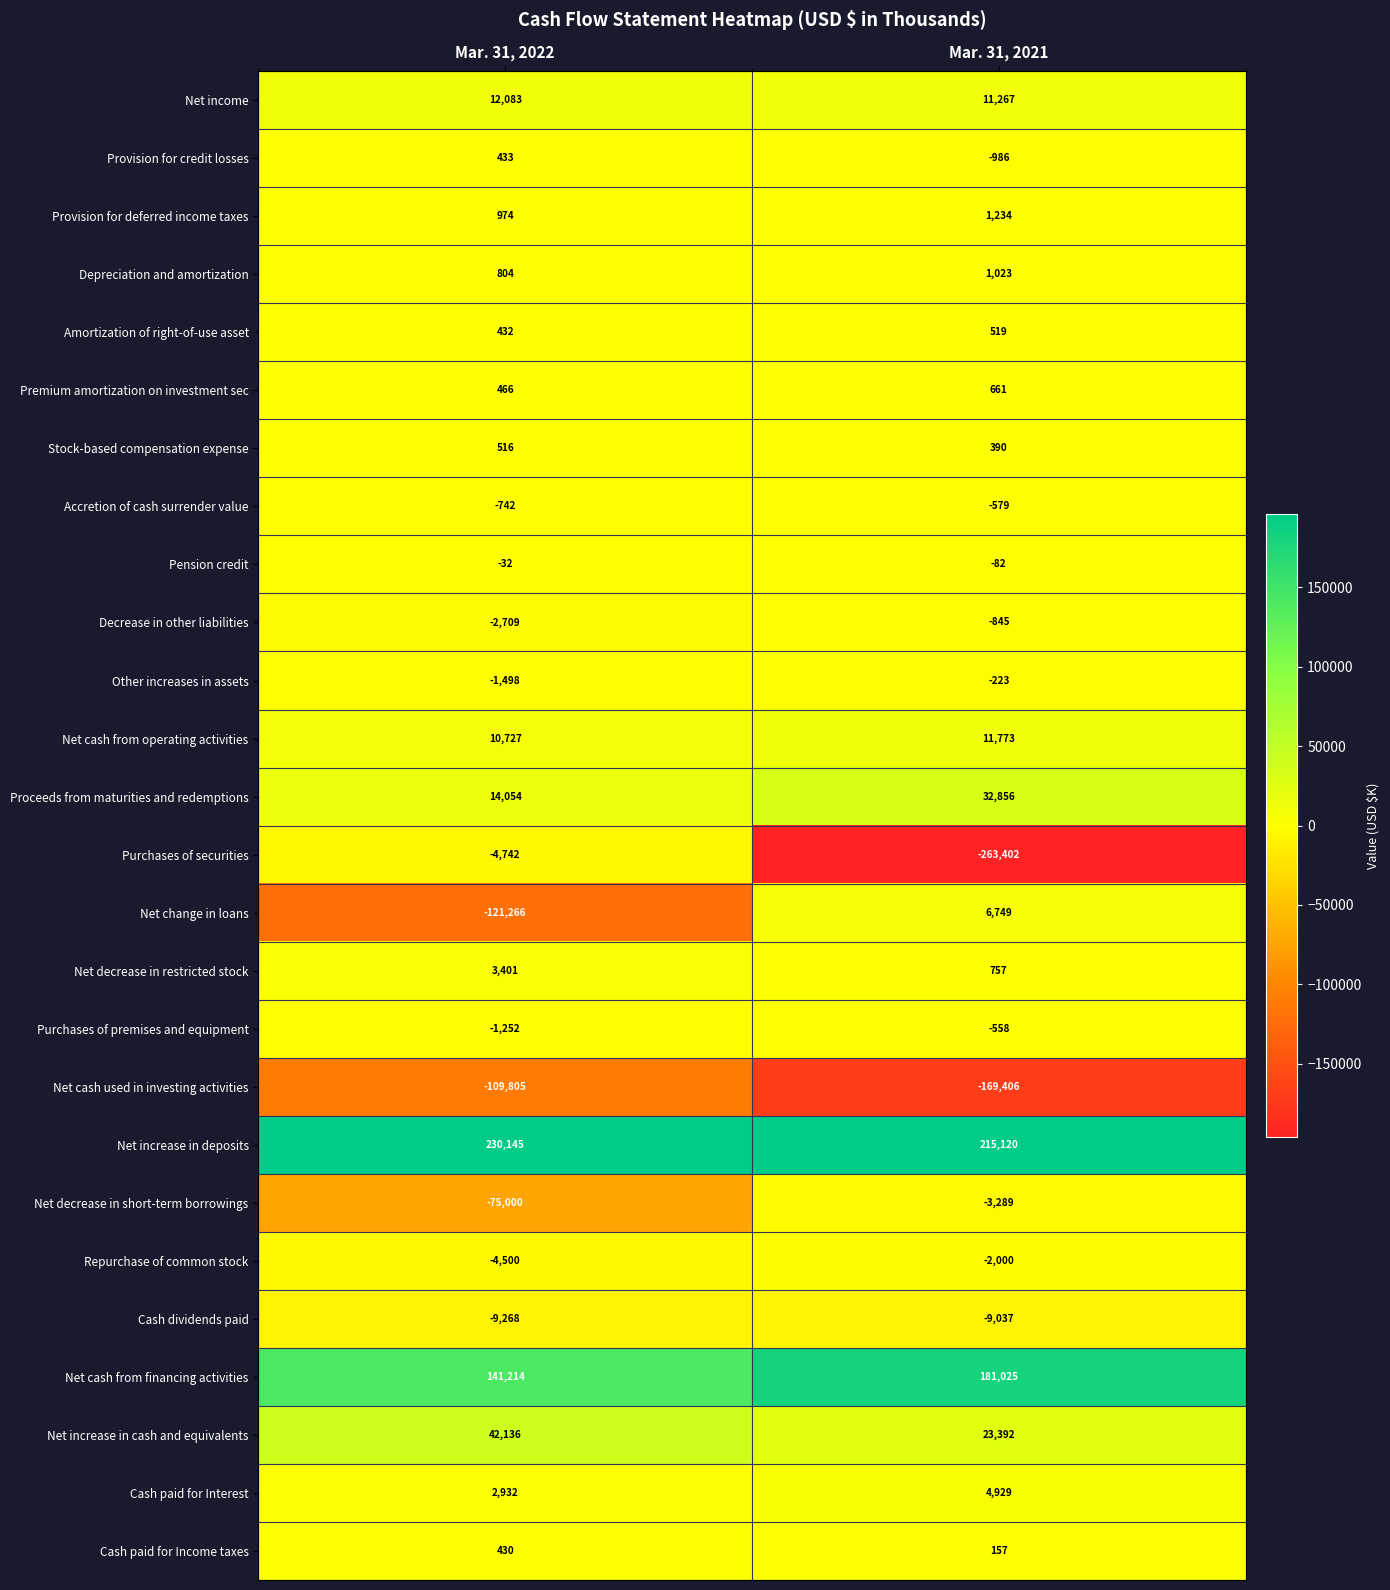

Rank the categories by Purchases of securities value from highest to lowest.

Mar. 31, 2022, Mar. 31, 2021